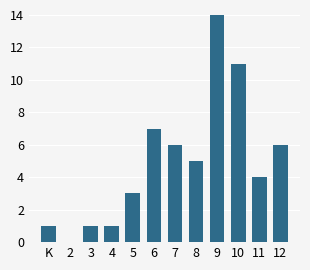

Reading left to right, extract all data points from this chart.

K=1	2=0	3=1	4=1	5=3	6=7	7=6	8=5	9=14	10=11	11=4	12=6